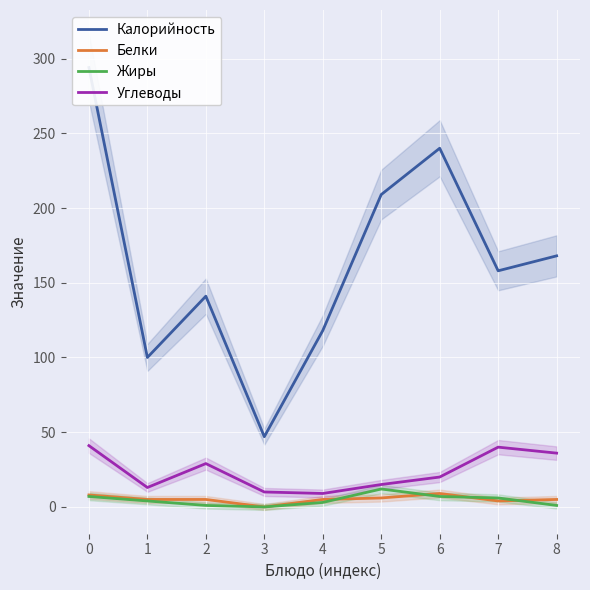

How many lines are shown in the chart?

4